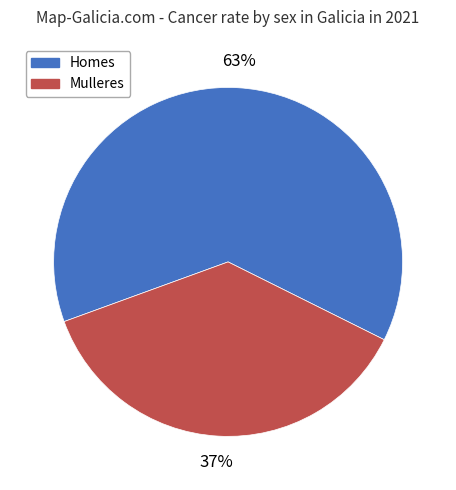

How many slices are in this pie chart?

2